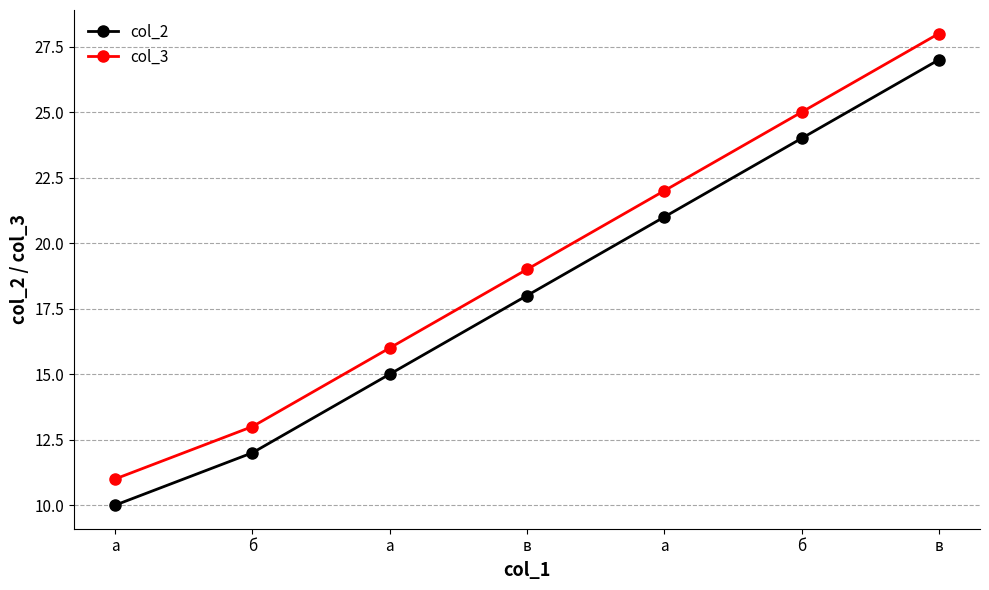

What is the label of the 2nd point from the left?

б